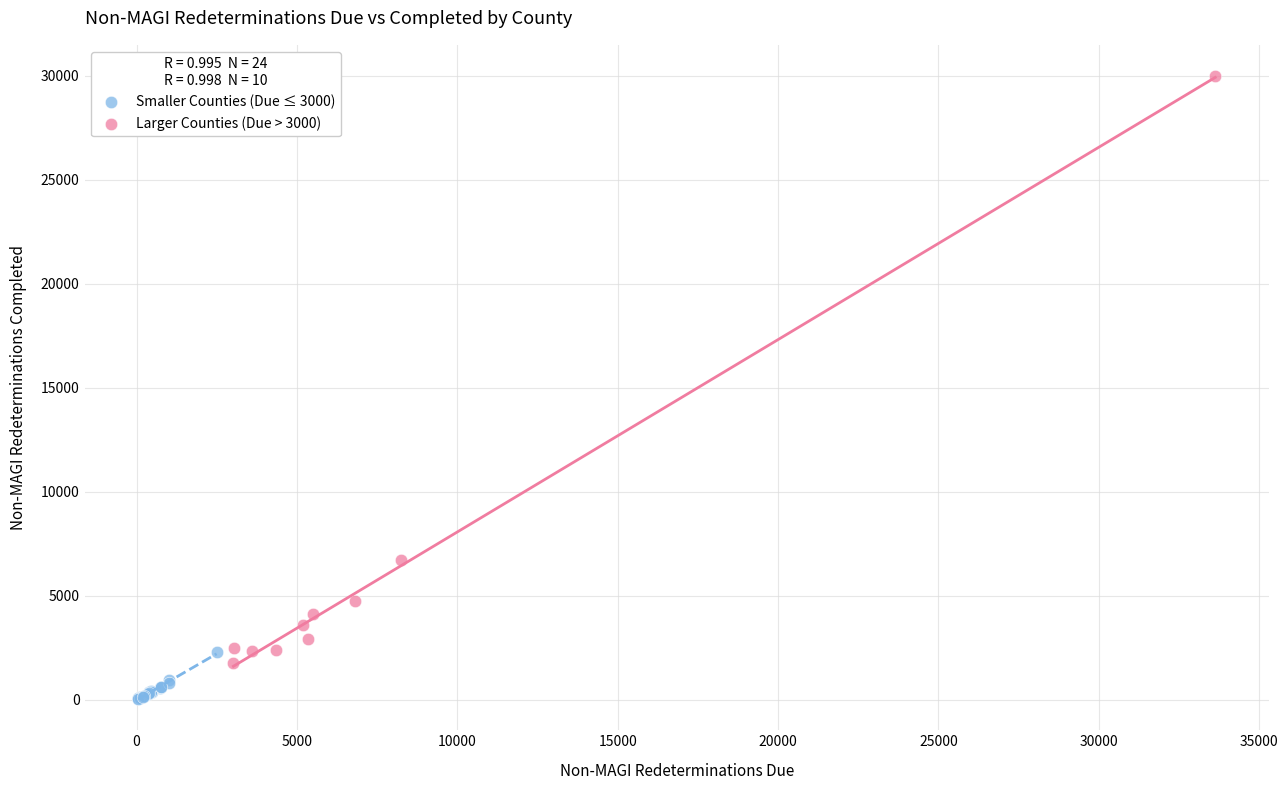

What are all the series names shown in the legend?

Smaller Counties (Due ≤ 3000), Larger Counties (Due > 3000)